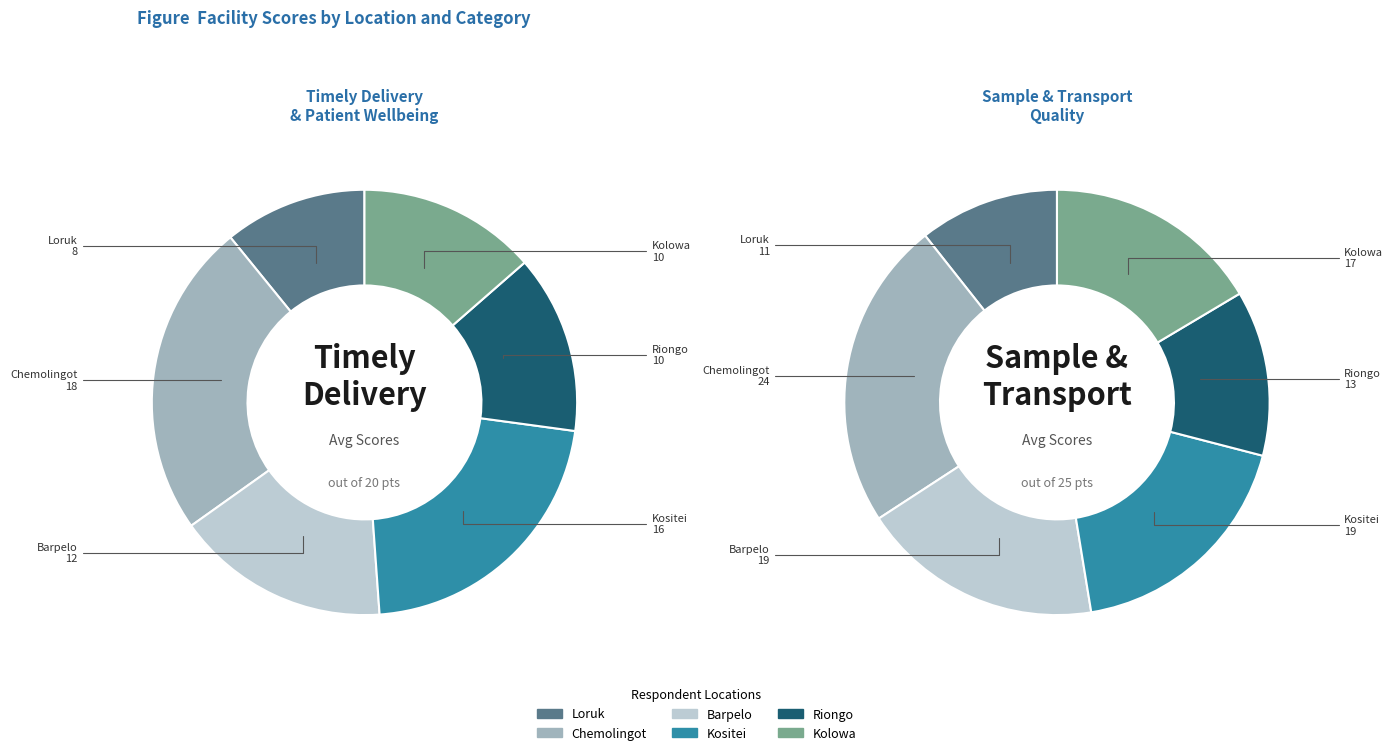

How much of the chart is everything except Kolowa?

86.4%